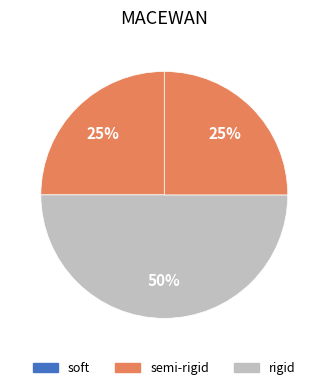

Count the number of slices in the pie.

3